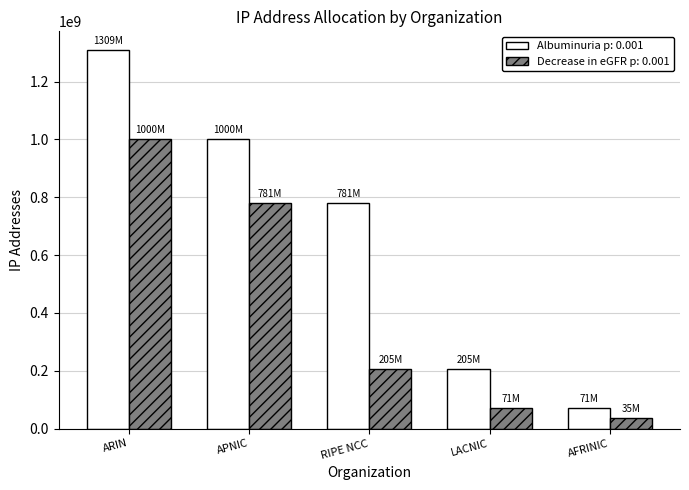

At which category is the sum across all series the highest?

ARIN